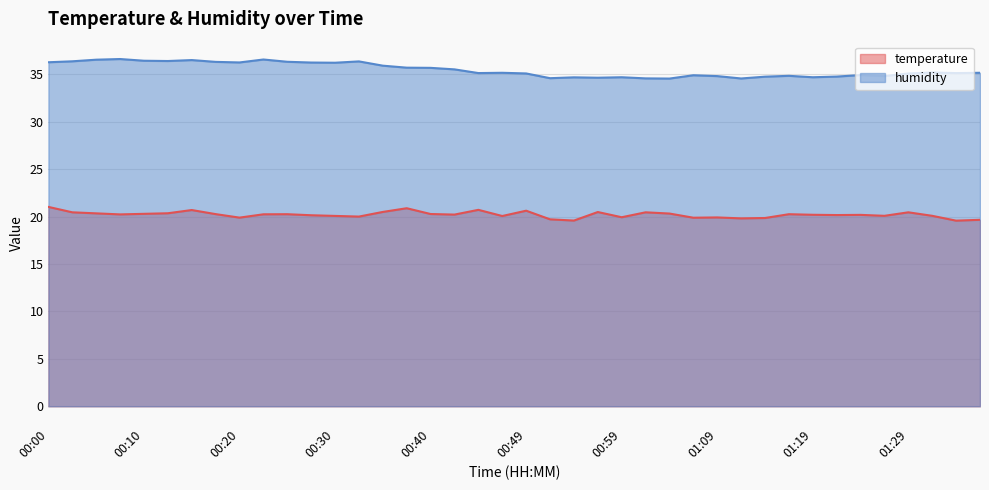

How many interior local valleys does the humidity series have?

11